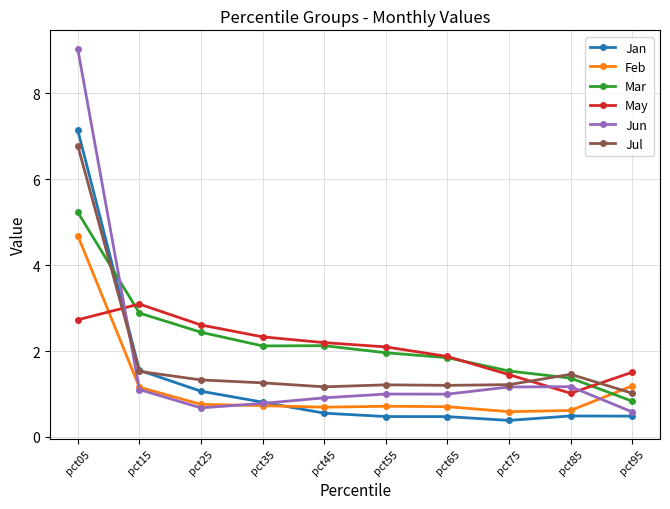

True or false: Feb has more than 2 points higher than both neighbors.

False